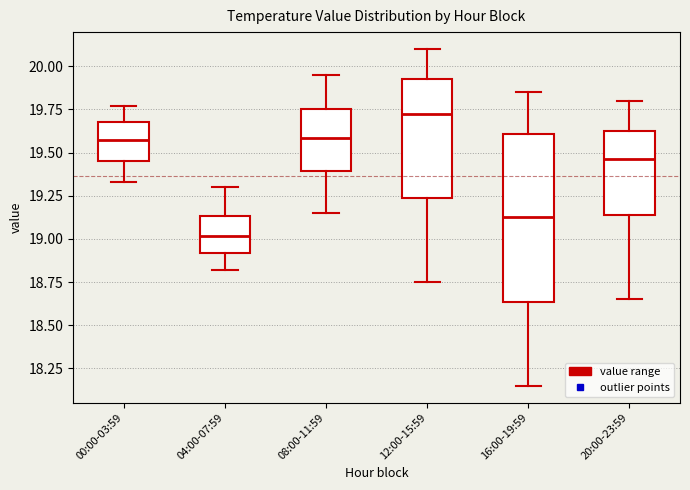

Where does the lower whisker of the box for 20:00-23:59 end on the y-axis? The values are not printed on the chart, so give them approximately, as read against the axis.

18.65